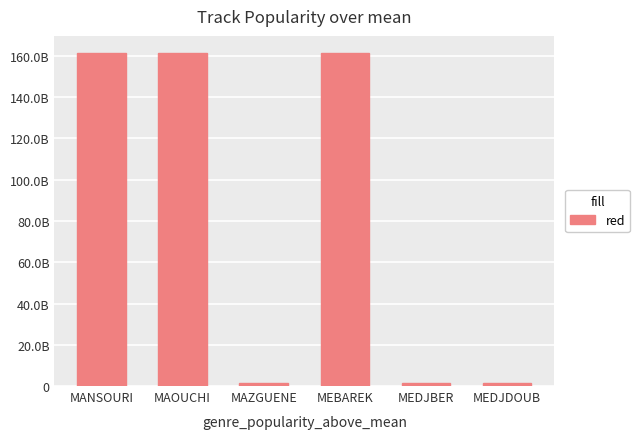

Reading left to right, what are all the values shown in this chart?

161633020135	161633006187	1433008989	161633011525	1533004804	1533018574